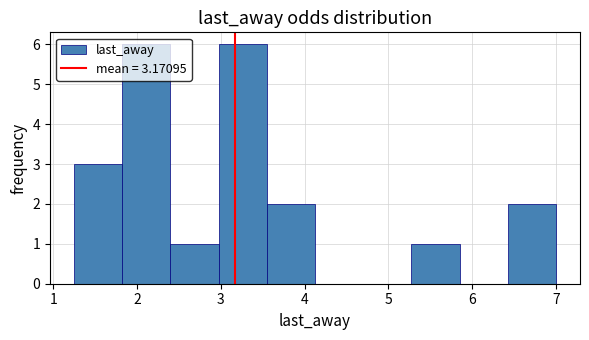

What is the height of the bar covering 3.6 to 4.1 on the x-axis? Neither the bar edges nor the heights are printed on the chart, so give them approximately, as read against the axes.

2